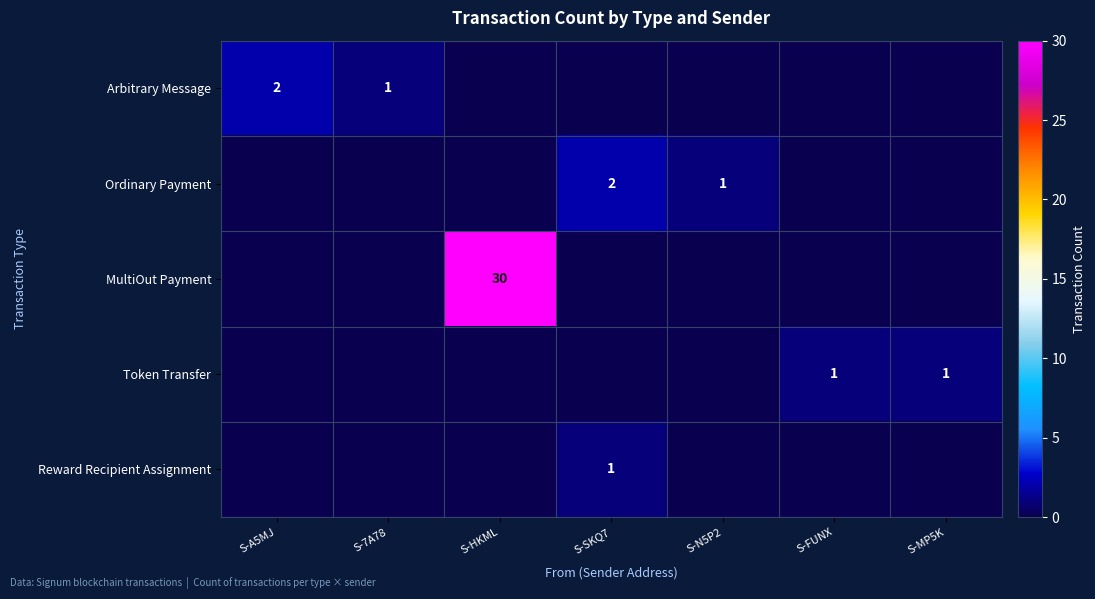

What is the maximum value for Ordinary Payment?

2